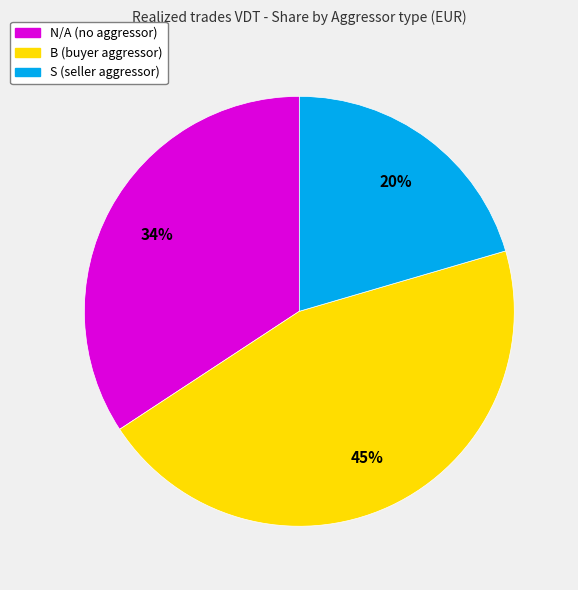

To the nearest percent, what is the average slice percentage?

33%